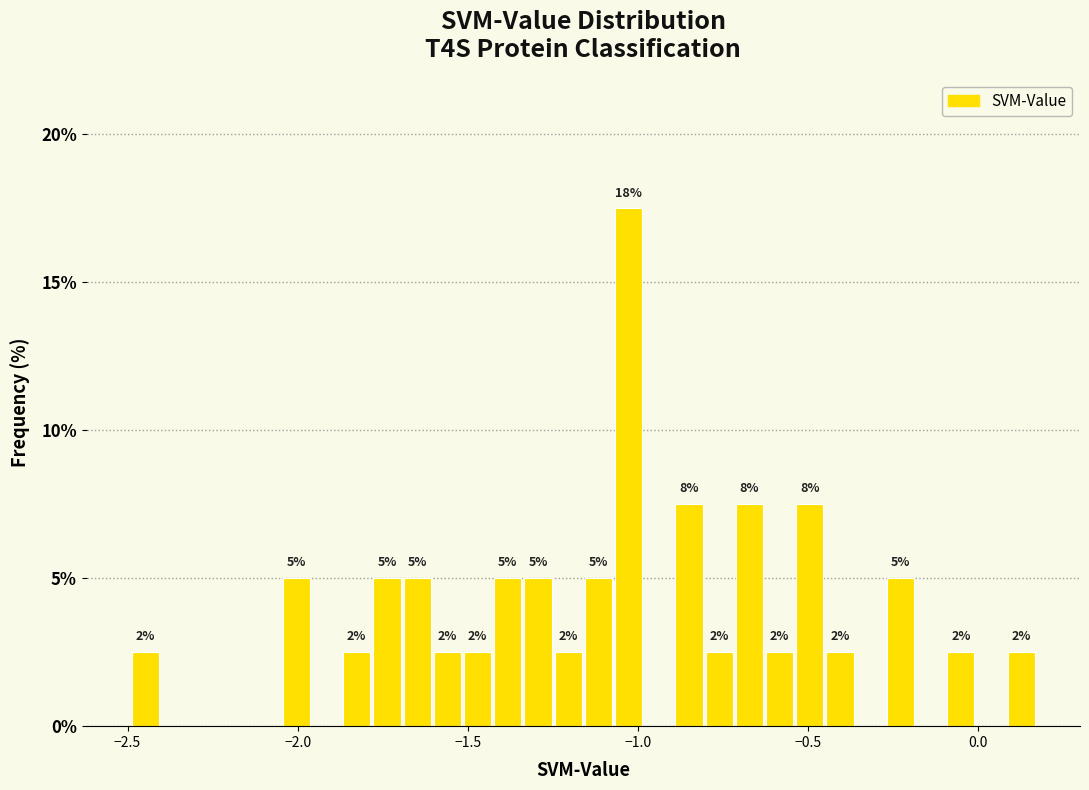

Read against the x-axis, roughly where is the centre of the tallest bar?

-1.05